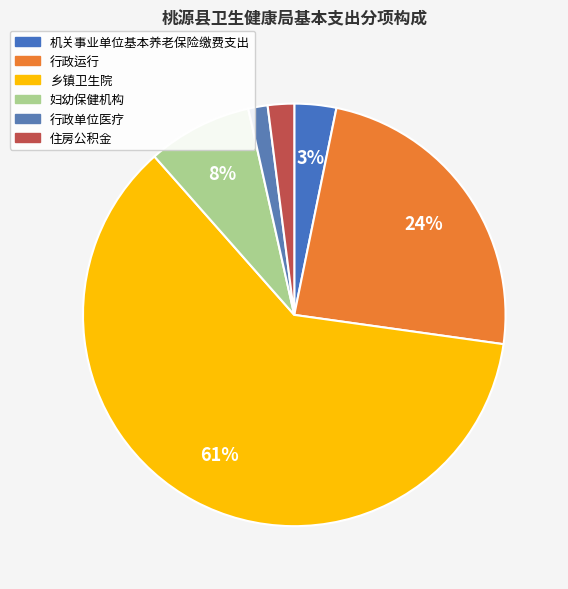

Combined, what portion of the pie is 乡镇卫生院 and 住房公积金?

63.3%